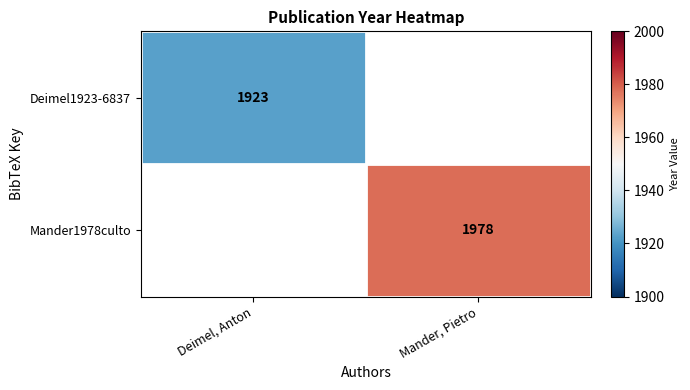

Count the number of categories in the chart.

2